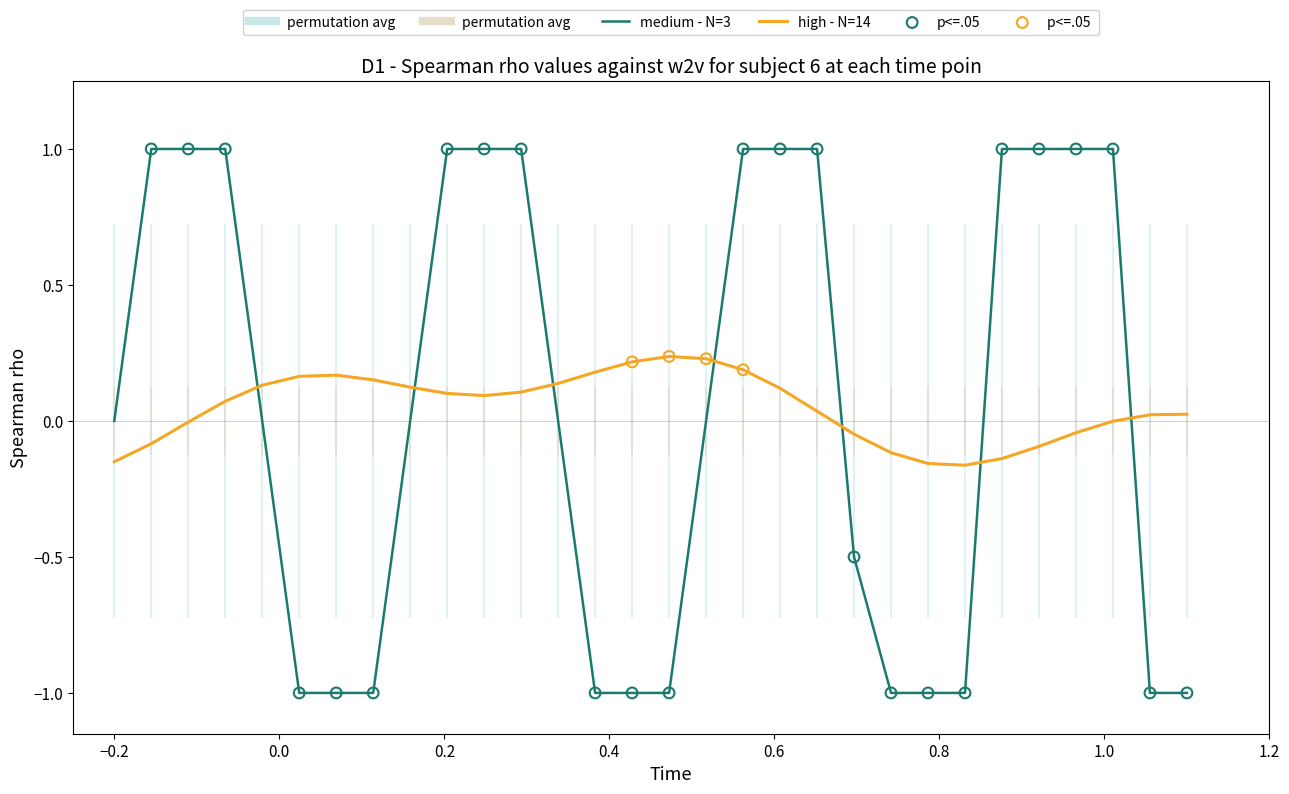

What is the difference between the maximum and minimum values in the high - N=14 series?

0.4